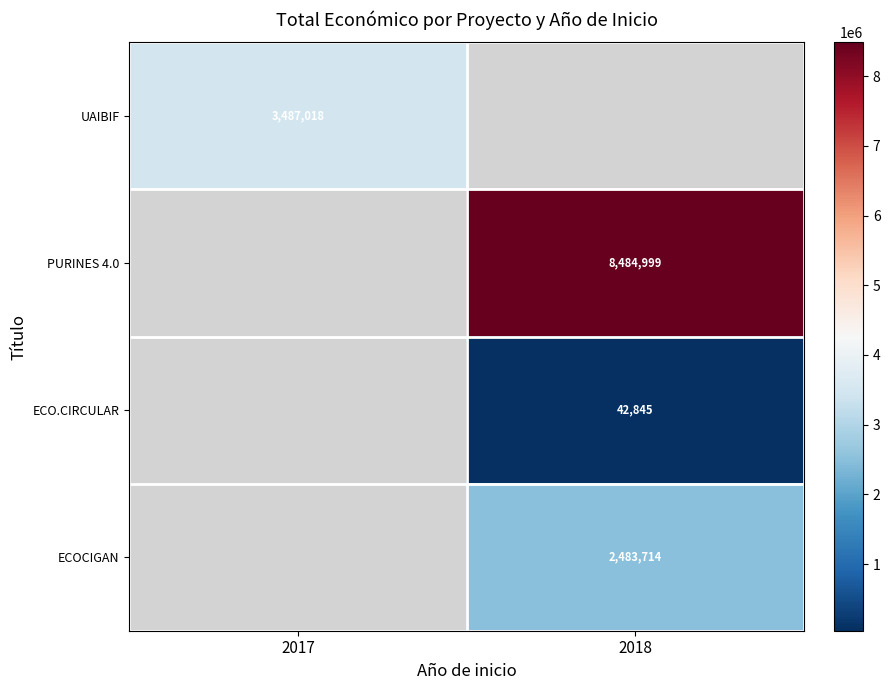

Is it true that ECO.CIRCULAR equals 42845 at 2018?

True